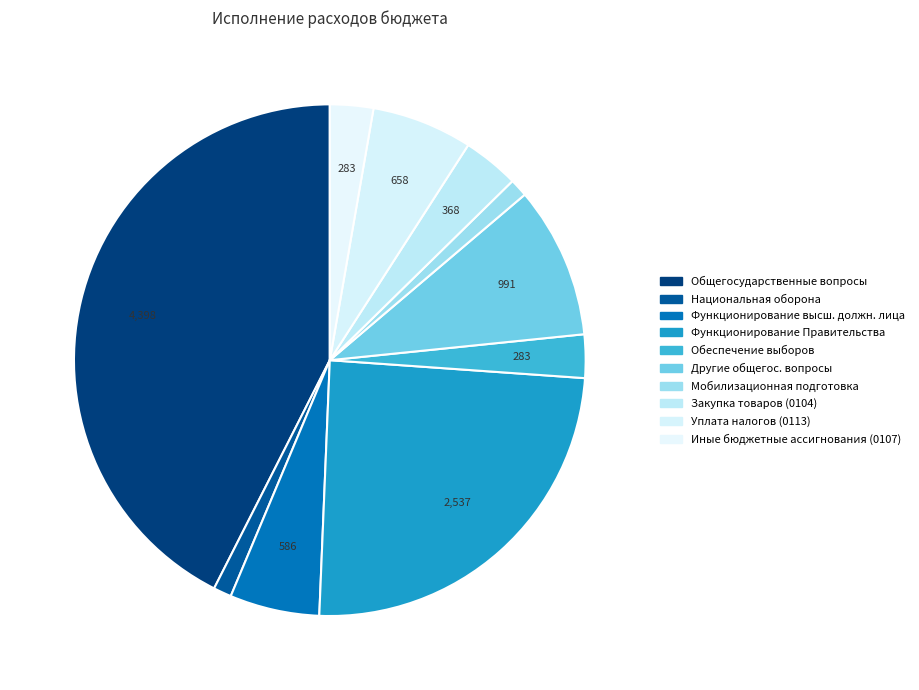

Which slice is the largest?

Общегосударственные вопросы